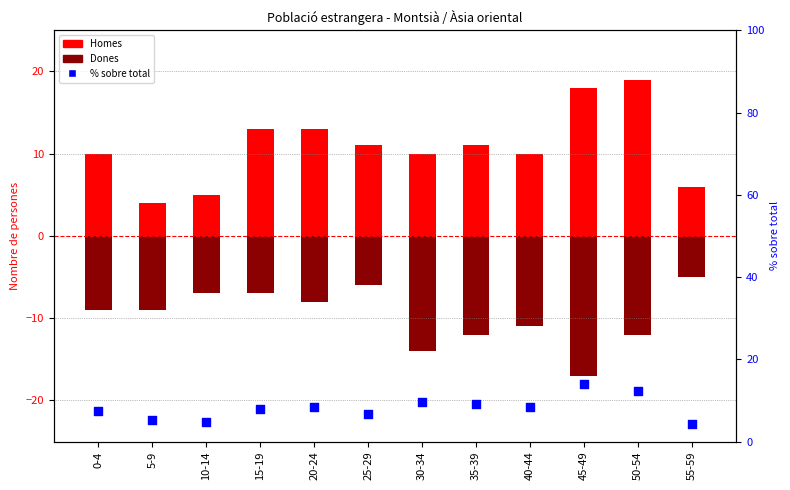

Which series has the largest total across all categories?

Homes